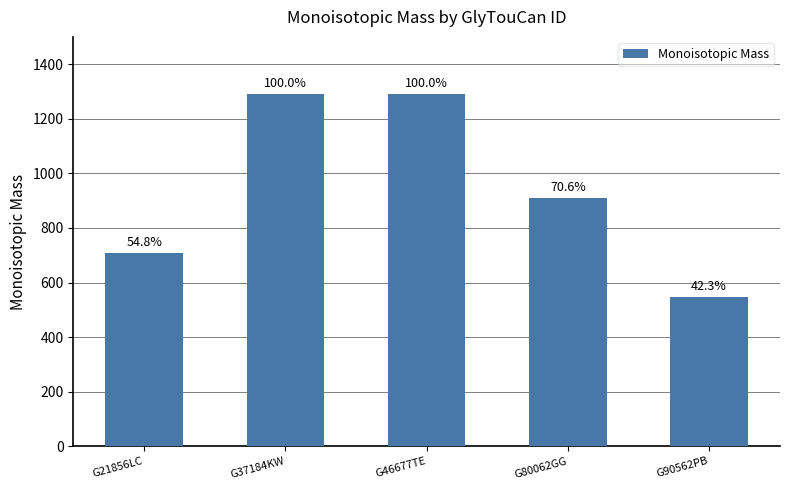

What is the change in value from G37184KW to G90562PB?

-744.2